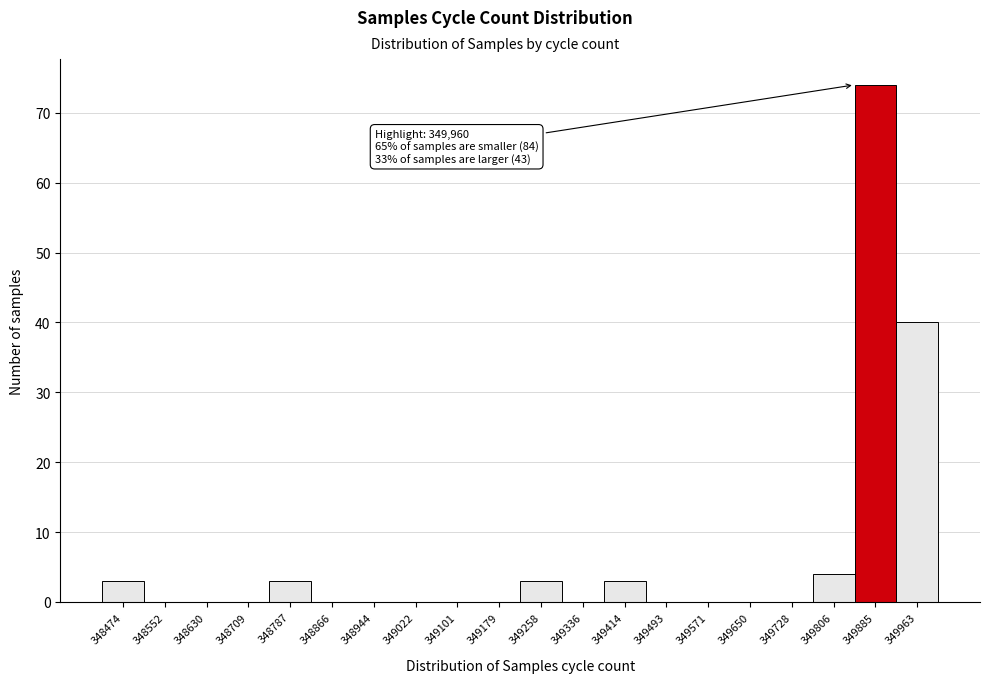

Reading left to right, extract all data points from this chart.

348474=3	348552=0	348630=0	348709=0	348787=3	348866=0	348944=0	349022=0	349101=0	349179=0	349258=3	349336=0	349414=3	349493=0	349571=0	349650=0	349728=0	349806=4	349885=74	349963=40